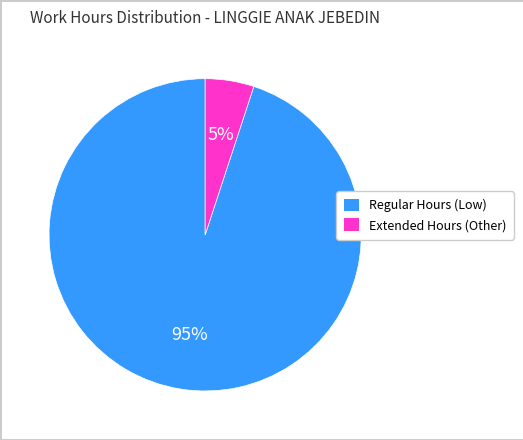

What is the smallest slice in the pie chart?

Extended Hours (Other)